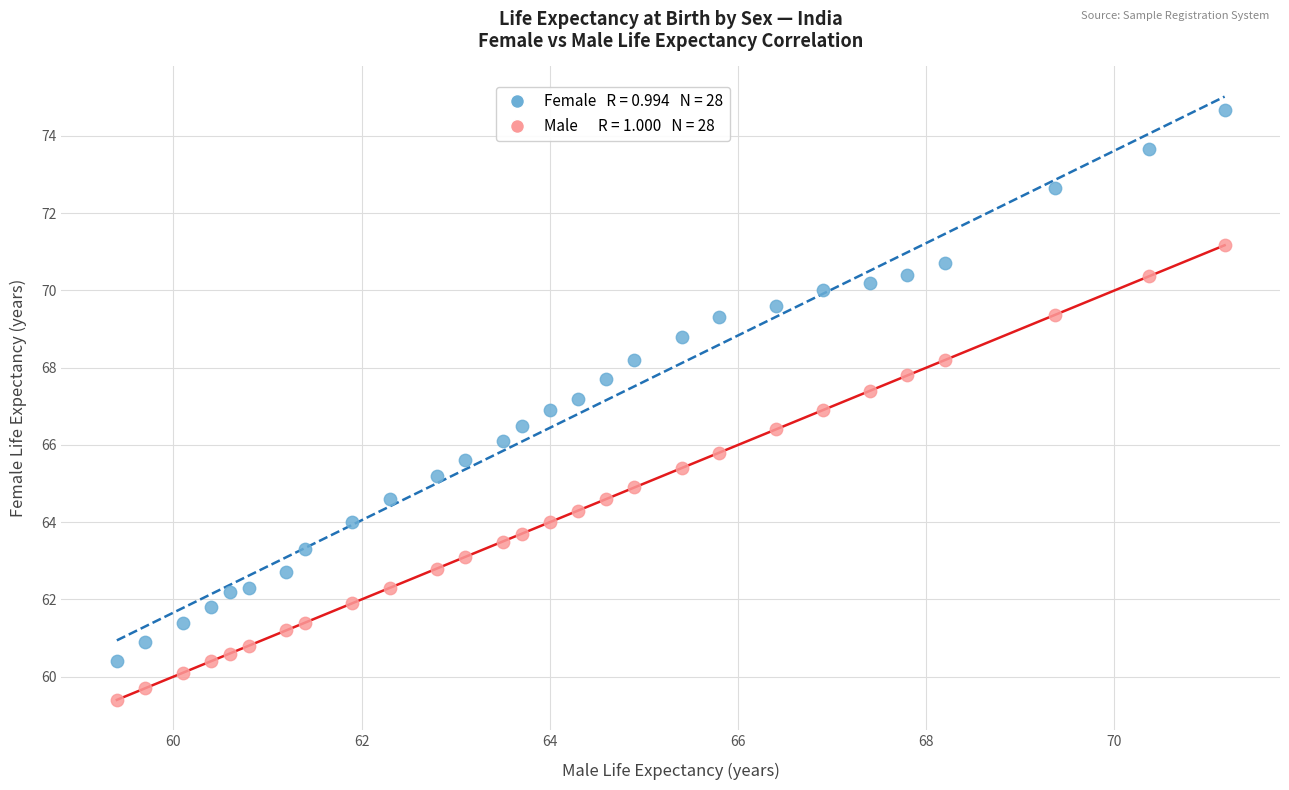

Across all data points, what is the range of Y values (max minus min)?

15.3